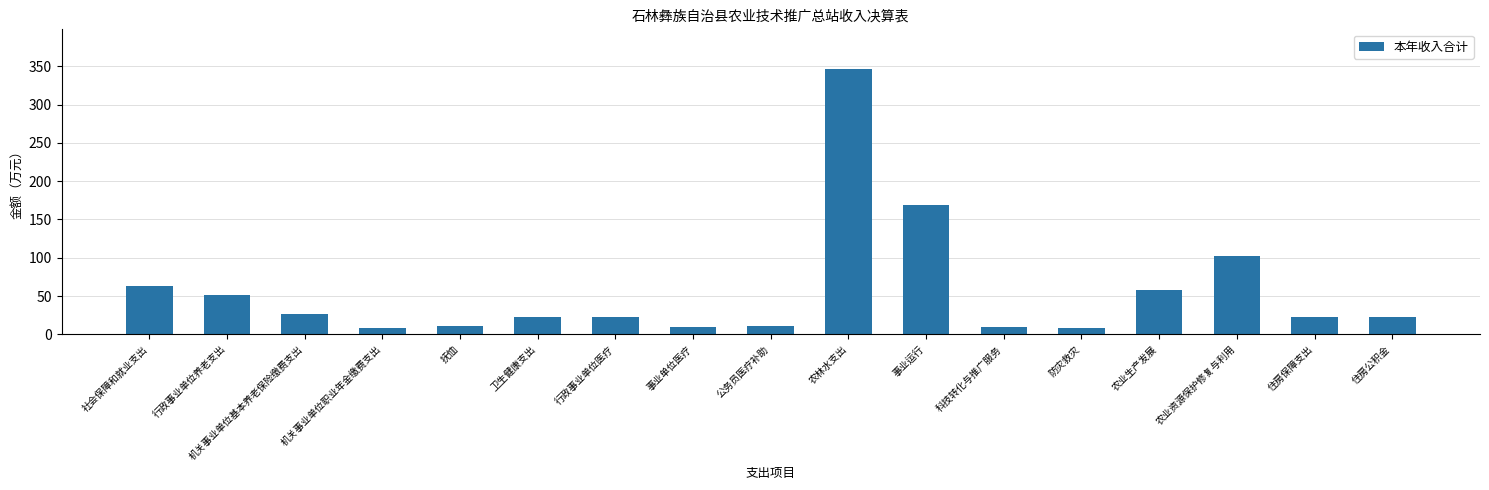

What is the maximum value shown in the chart?

346.3